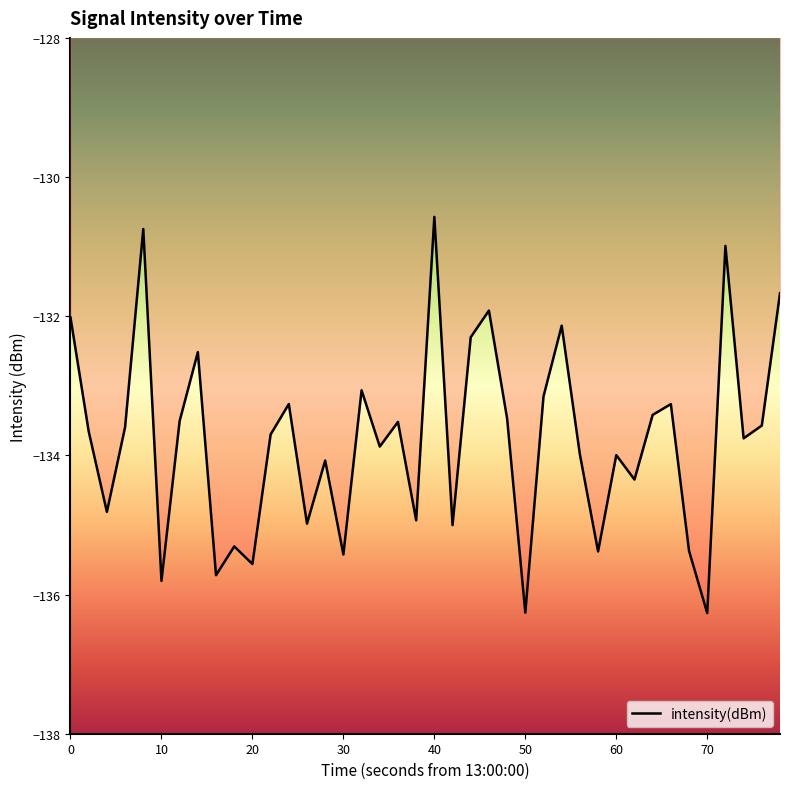

What is the greatest value displayed?

-130.6